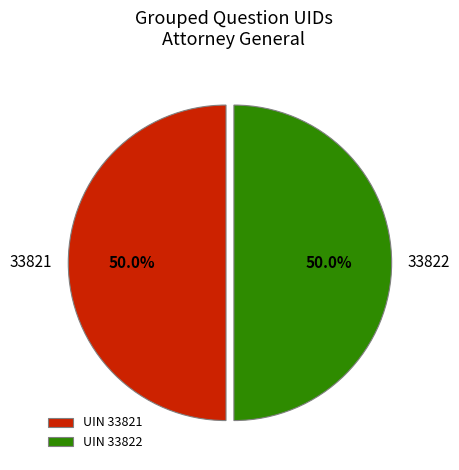

What percentage is the 33822 slice, to the nearest percent?

50%